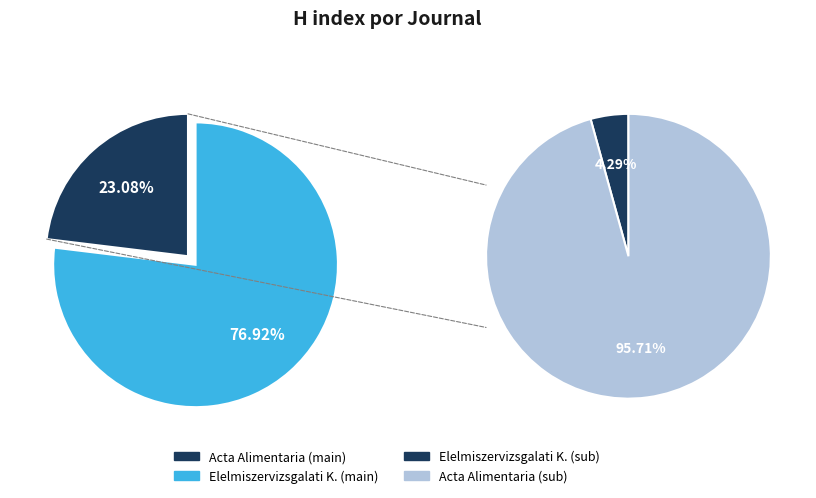

Which has a higher value, Acta Alimentaria or Elelmiszervizsgalati Kozlemenyek?

Elelmiszervizsgalati Kozlemenyek